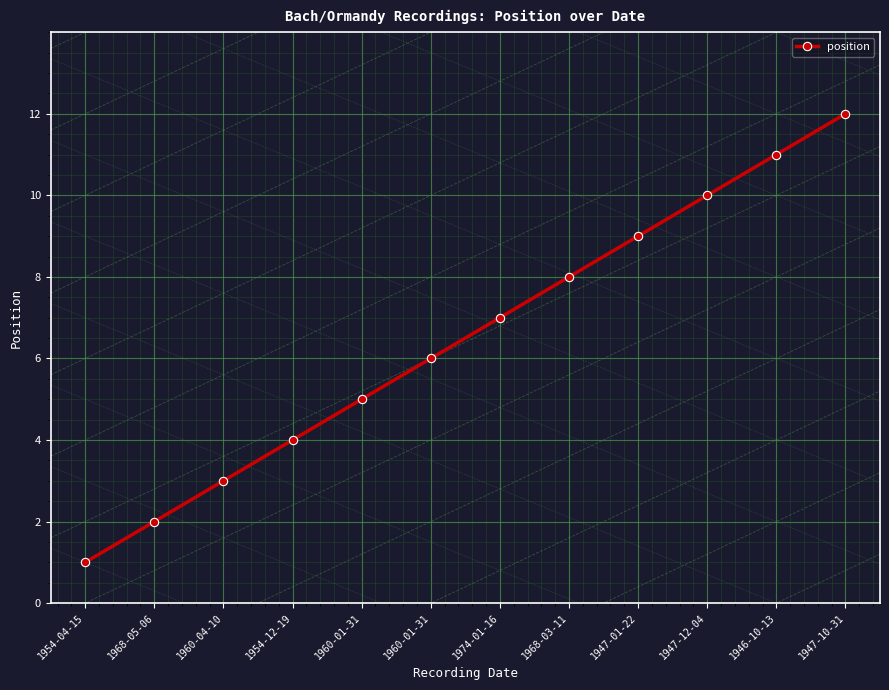

How many lines are shown in the chart?

1